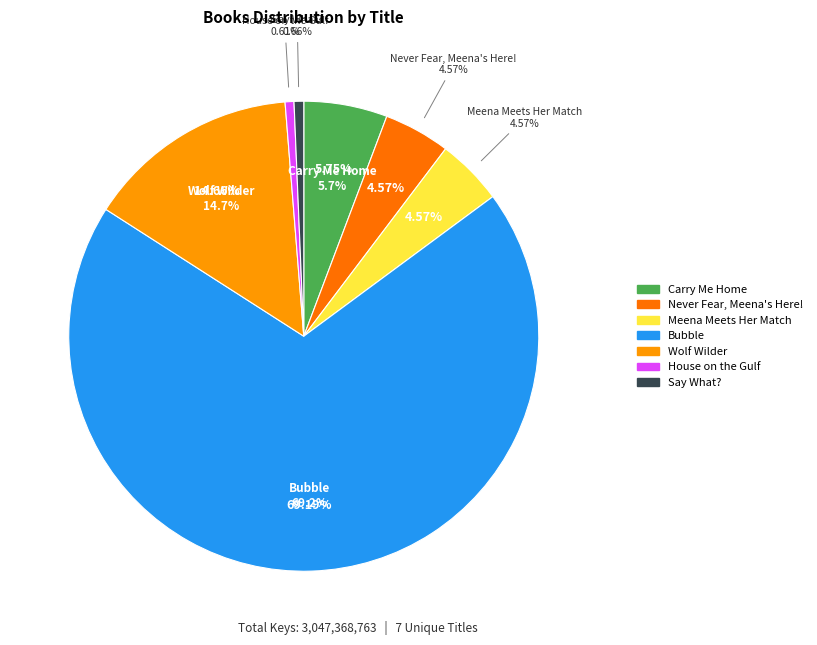

Between Carry Me Home and Wolf Wilder, which is larger?

Wolf Wilder